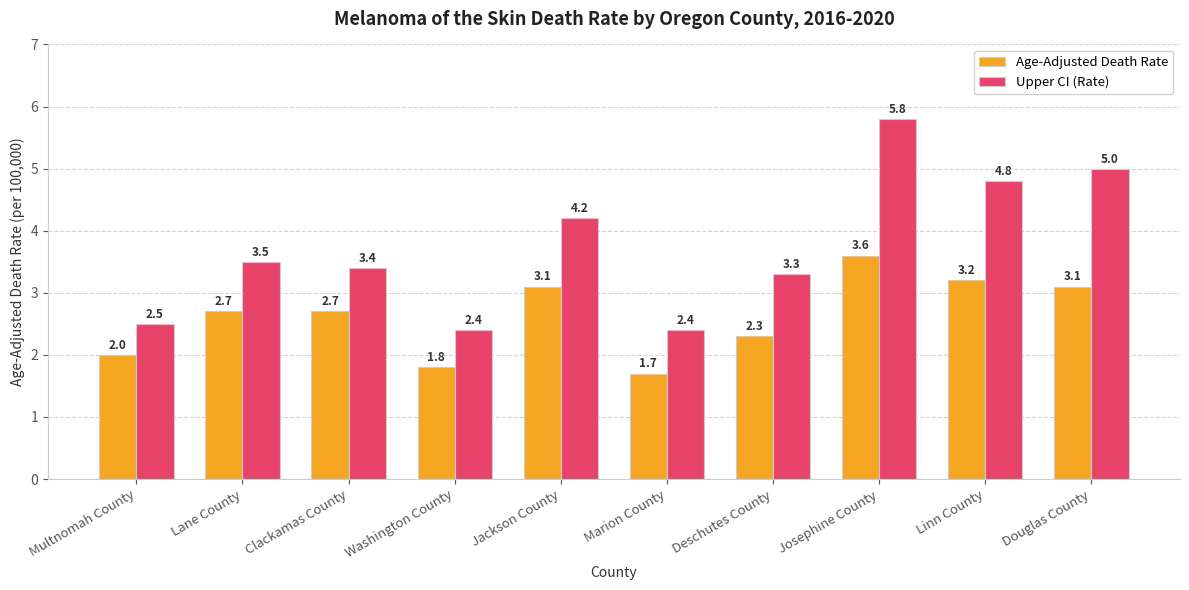

At Clackamas County, list the series in order from smallest to largest.

Age-Adjusted Death Rate, Upper CI (Rate)